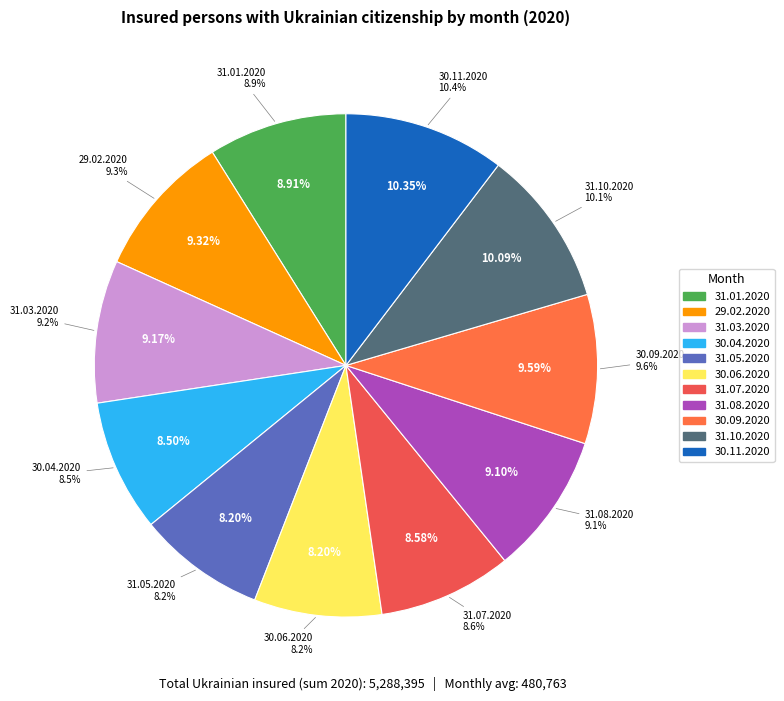

Does any single category account for the majority?

No